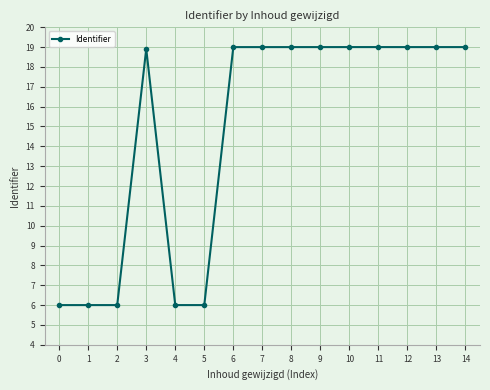

How many categories are shown in the chart?

15